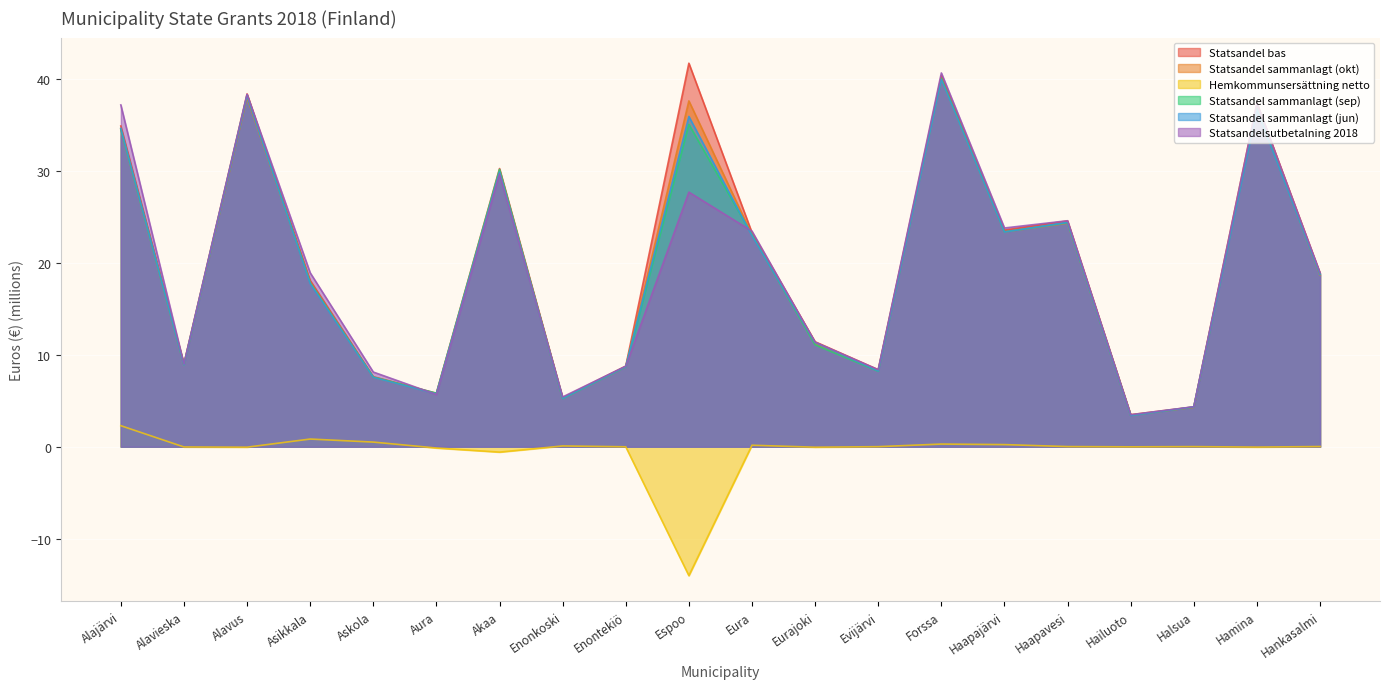

How many lines are shown in the chart?

6